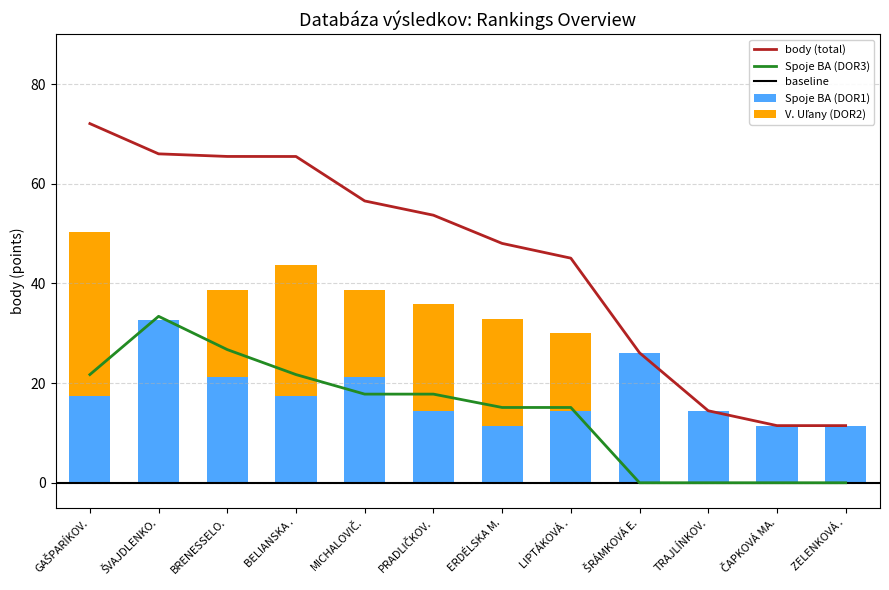

The value of Spoje BA (DOR1) at ERDÉLSKA M. is 6.0. True or false?

False